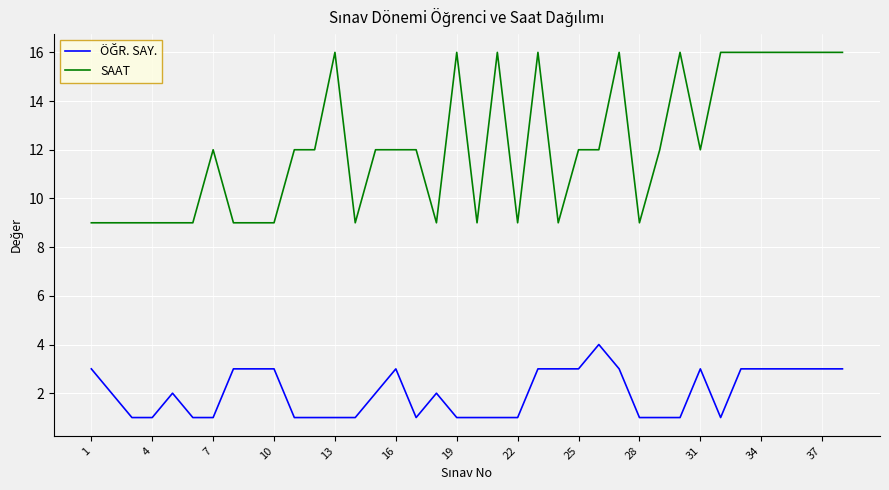

How many SAAT values are between 9 and 16?

38